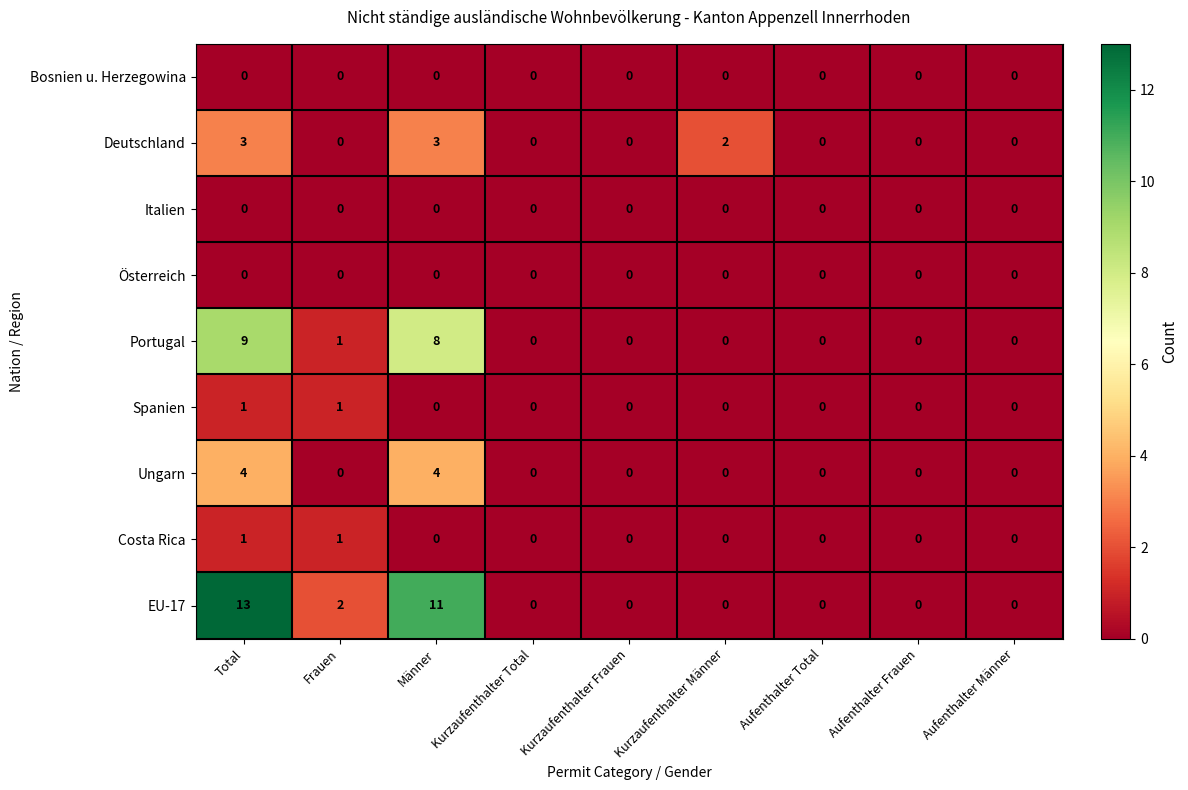

What is the sum of all Deutschland values?

8